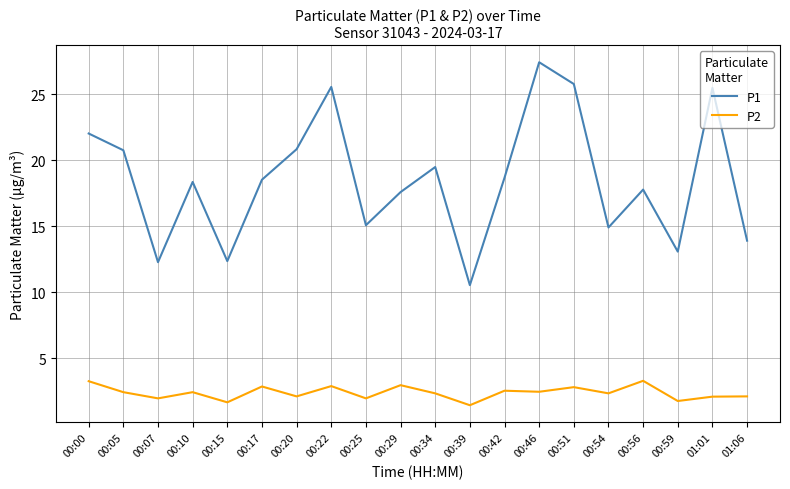

What is the greatest value displayed?

27.4